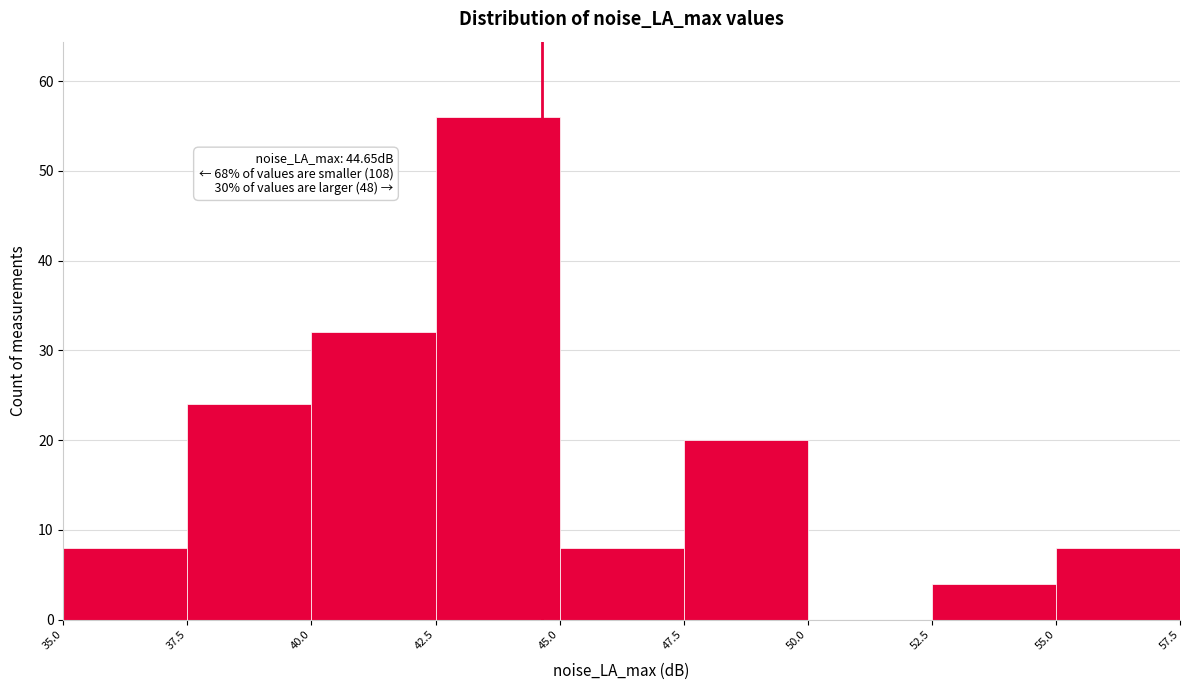

Over which range of the x-axis is the bar tallest?

42.5 to 45.0